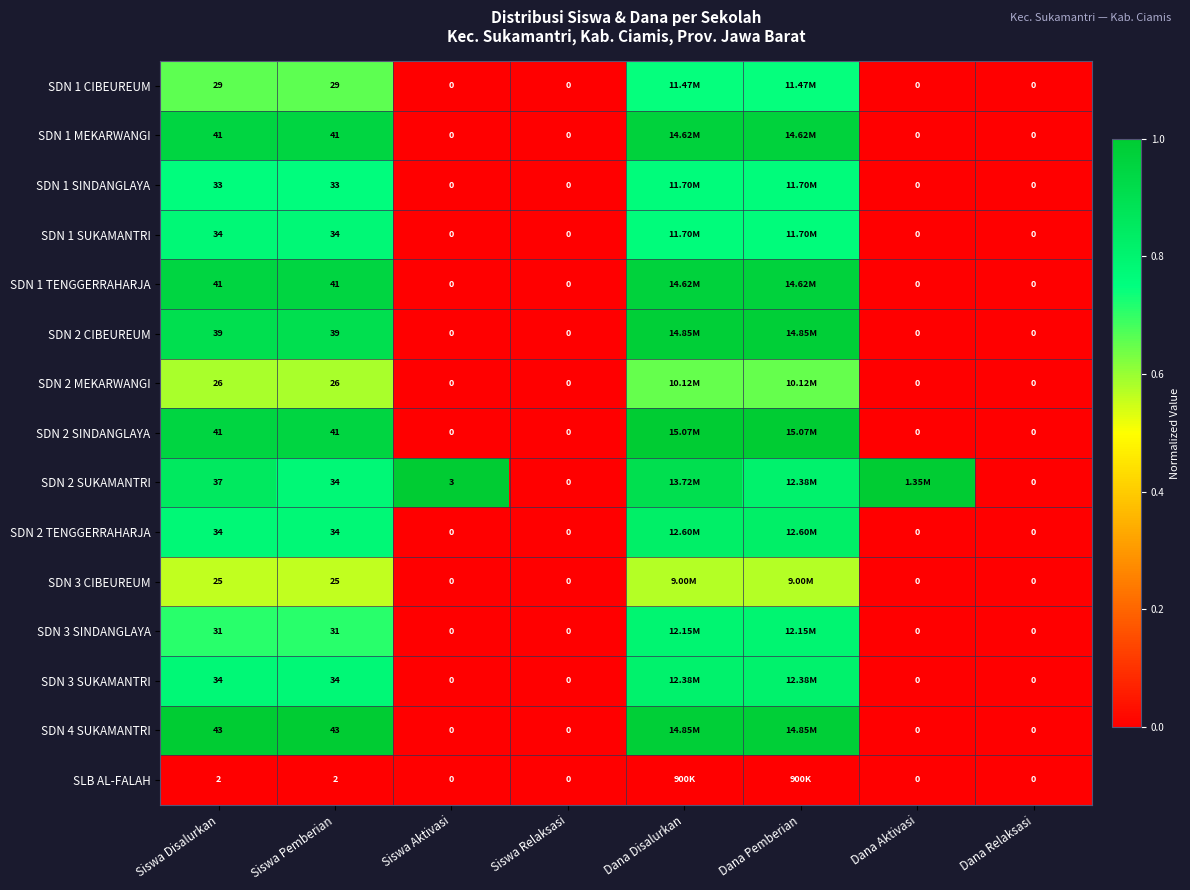

Is the value of SDN 3 CIBEUREUM at Siswa Disalurkan greater than the value of SDN 3 SUKAMANTRI at Siswa Aktivasi?

Yes